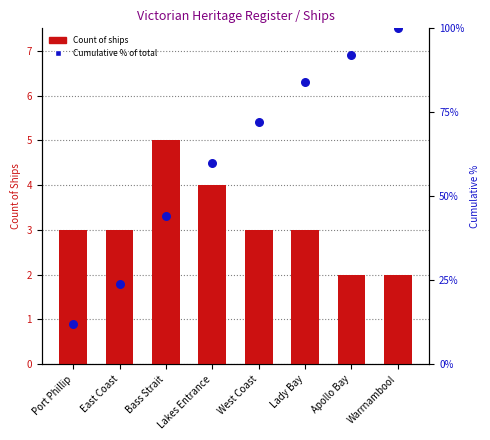

Which series reaches the maximum Y coordinate?

Cumulative %